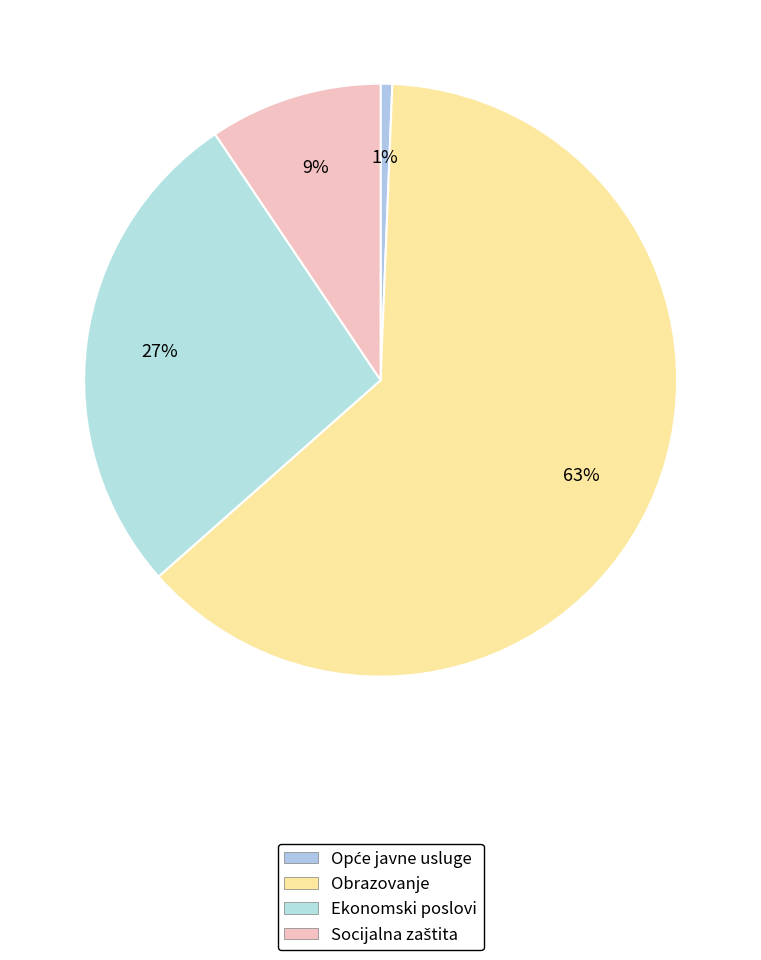

To the nearest percent, what is the average slice percentage?

25%